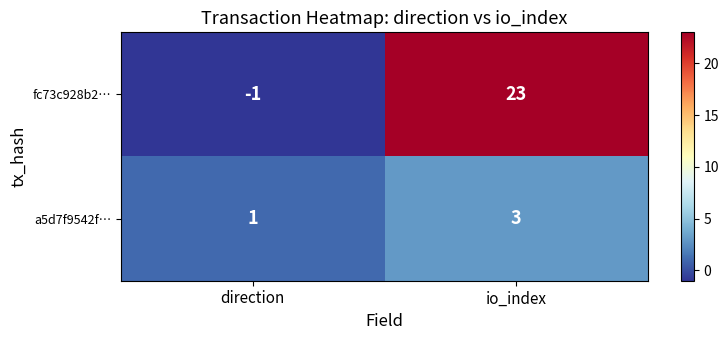

Between direction and io_index, which series saw the biggest shift?

fc73c928b2…